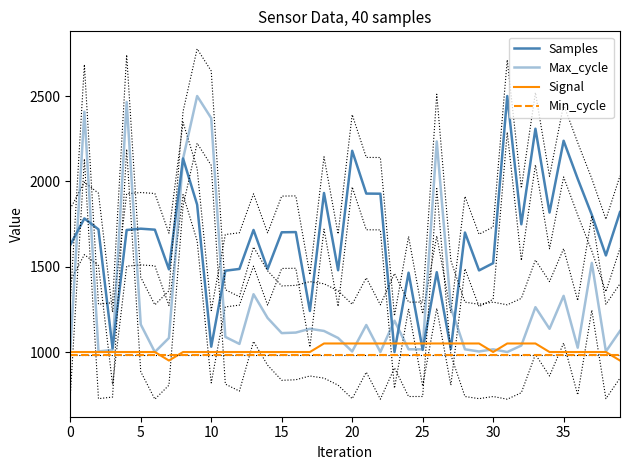

Which series has the widest spread of values?

Samples